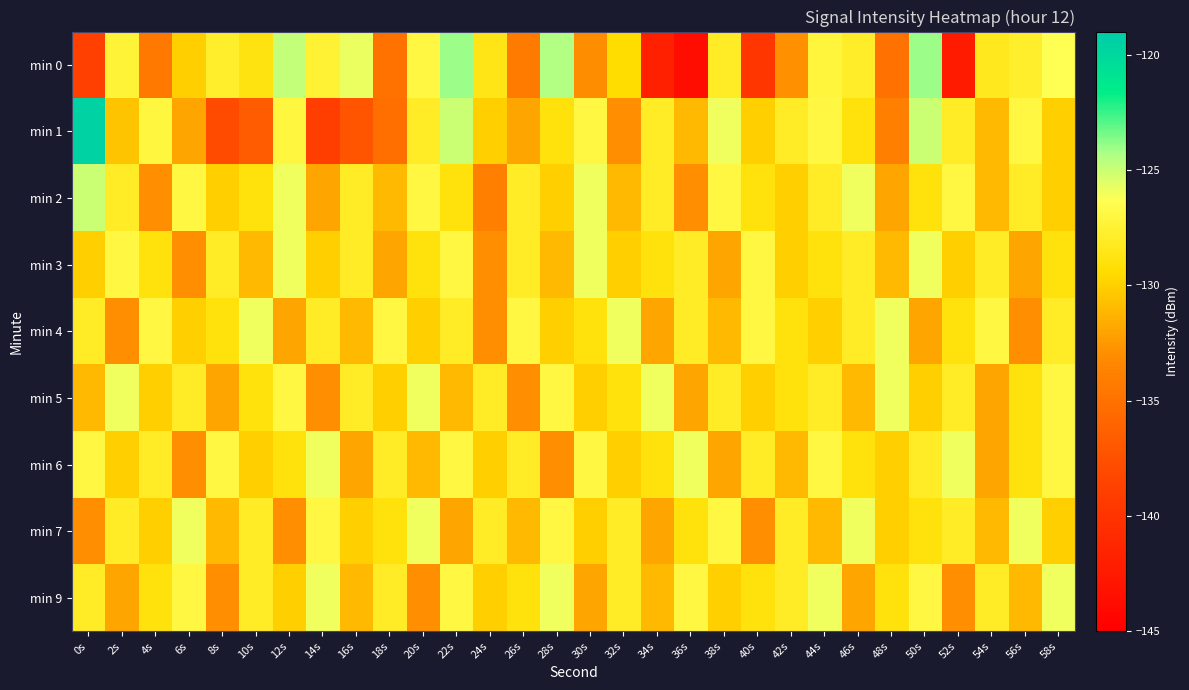

What is the spread (max minus min) of values at 10s?

10.7